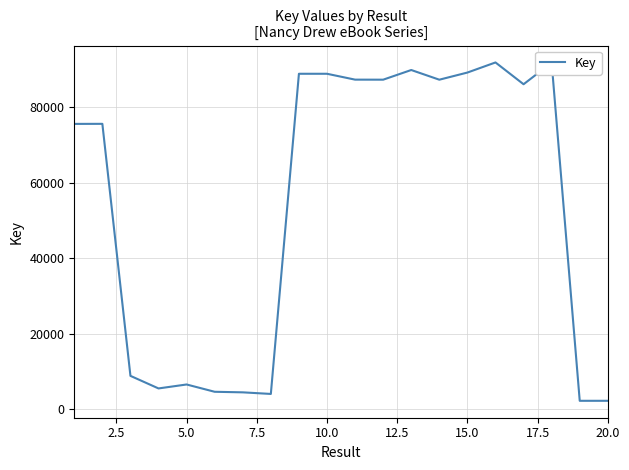

What is the difference between the maximum and minimum values?

89717